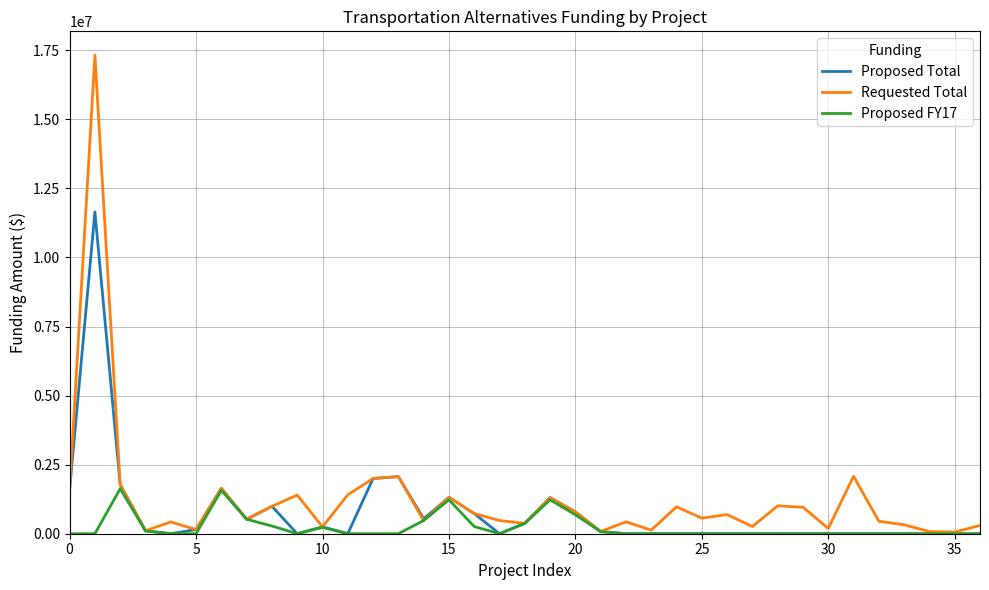

How many lines are shown in the chart?

3